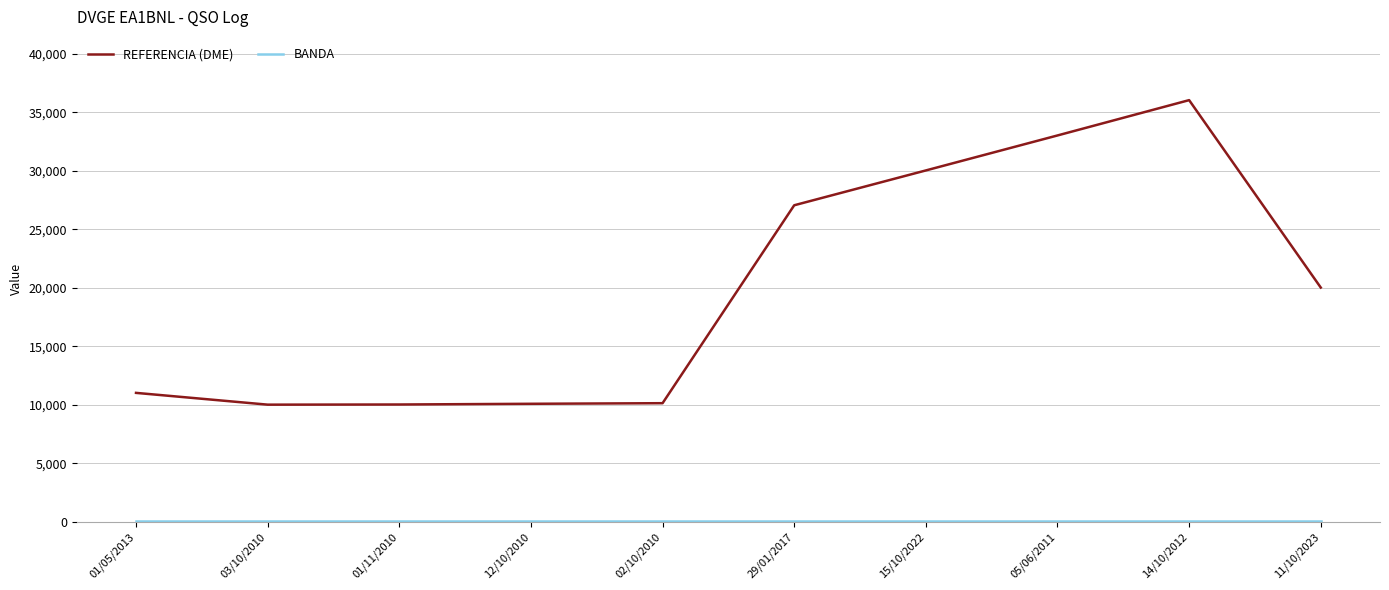

The value of REFERENCIA (DME) at 15/10/2022 is 8032. True or false?

False